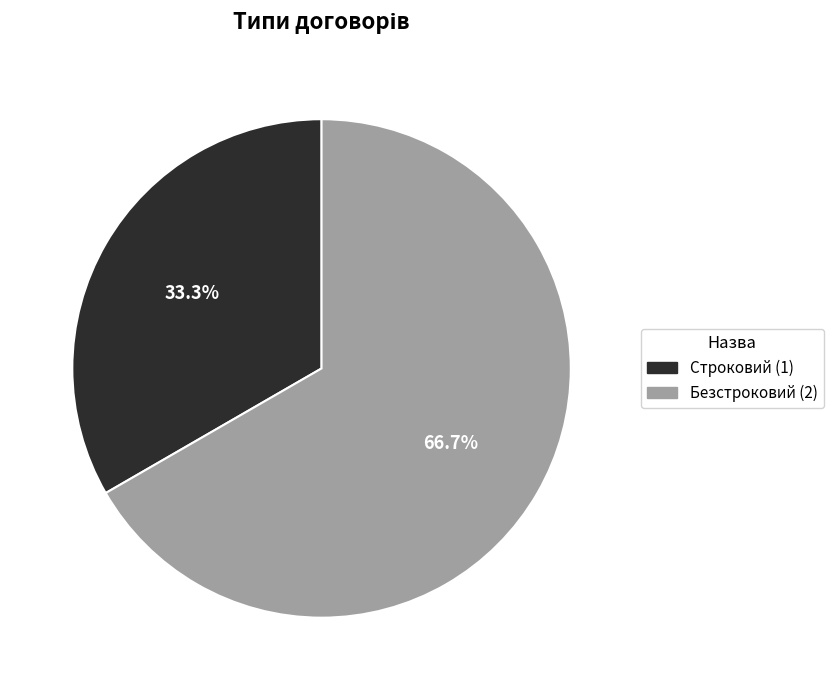

To the nearest percent, what is the difference between the Безстроковий and Строковий slice percentages?

33%